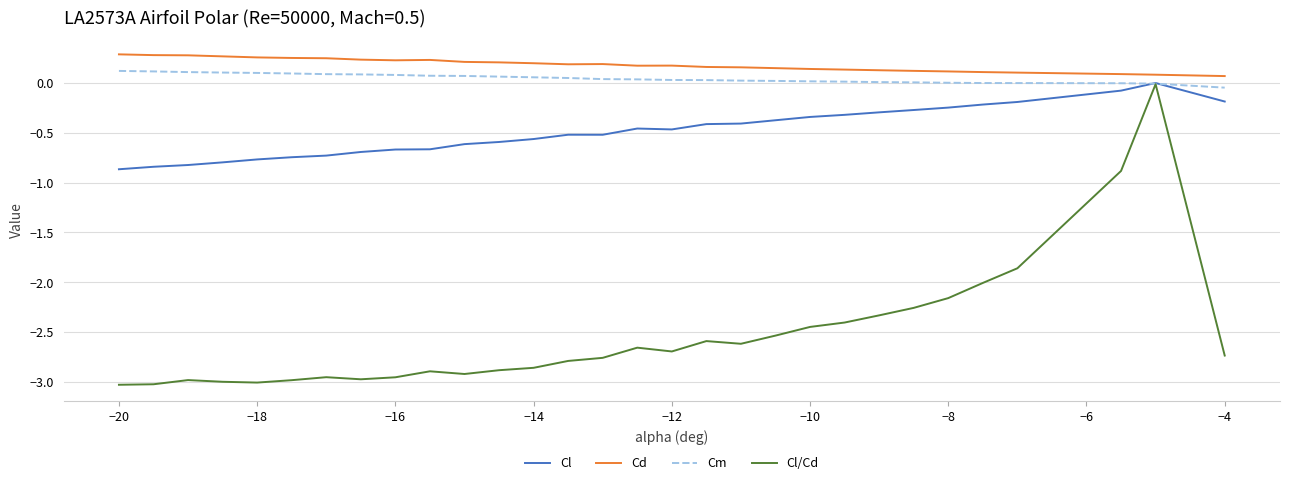

At how many categories does at least one series exceed -2?

30